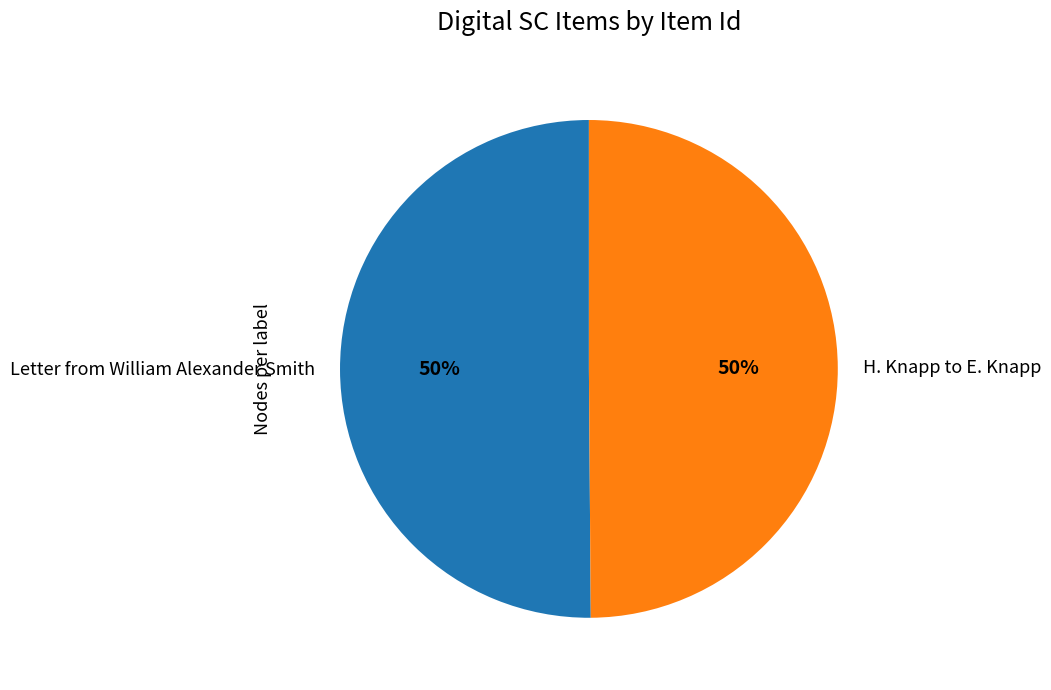

To the nearest percent, what percentage of the pie is H. Knapp to E. Knapp?

50%